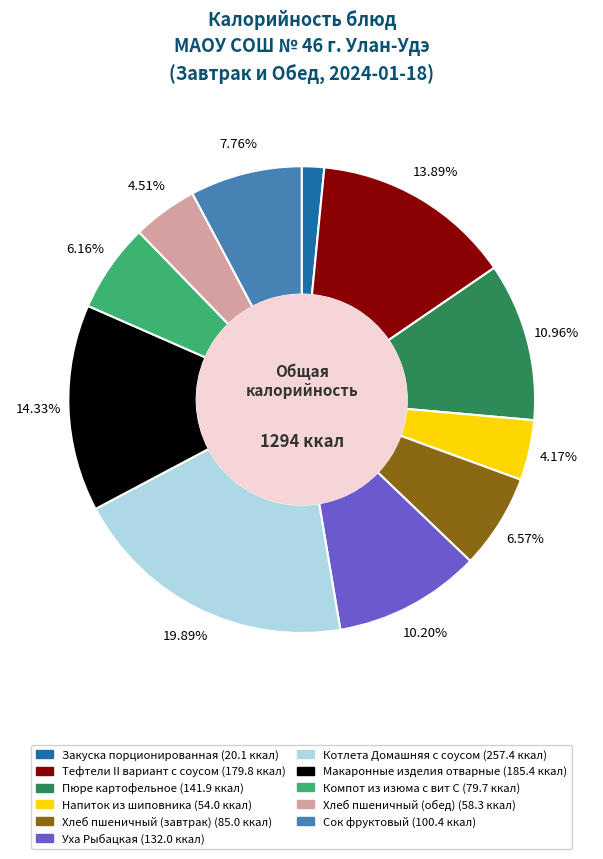

How many segments does this pie chart have?

11